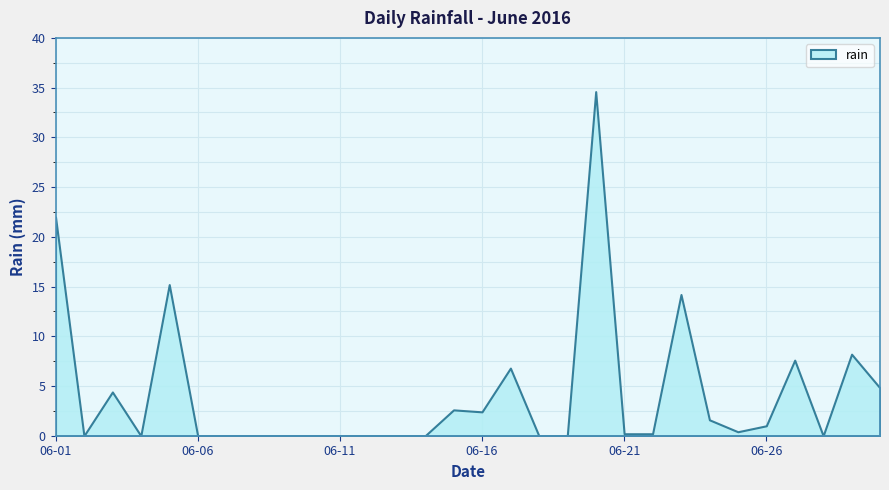

Reading left to right, what are all the values shown in this chart?

2016-06-01=22.0	2016-06-02=0.0	2016-06-03=4.4	2016-06-04=0.0	2016-06-05=15.2	2016-06-06=0.0	2016-06-07=0.0	2016-06-08=0.0	2016-06-09=0.0	2016-06-10=0.0	2016-06-11=0.0	2016-06-12=0.0	2016-06-13=0.0	2016-06-14=0.0	2016-06-15=2.6	2016-06-16=2.4	2016-06-17=6.8	2016-06-18=0.0	2016-06-19=0.0	2016-06-20=34.6	2016-06-21=0.2	2016-06-22=0.2	2016-06-23=14.2	2016-06-24=1.6	2016-06-25=0.4	2016-06-26=1.0	2016-06-27=7.6	2016-06-28=0.0	2016-06-29=8.2	2016-06-30=4.8